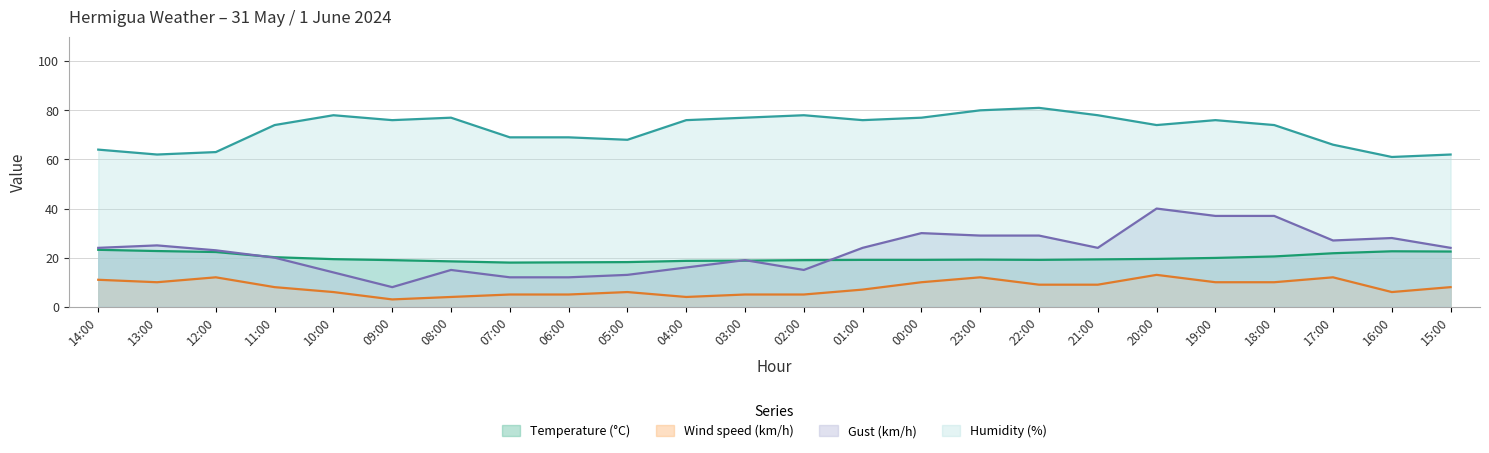

True or false: Temperature (°C) has a value of 31.9 at 19:00.

False